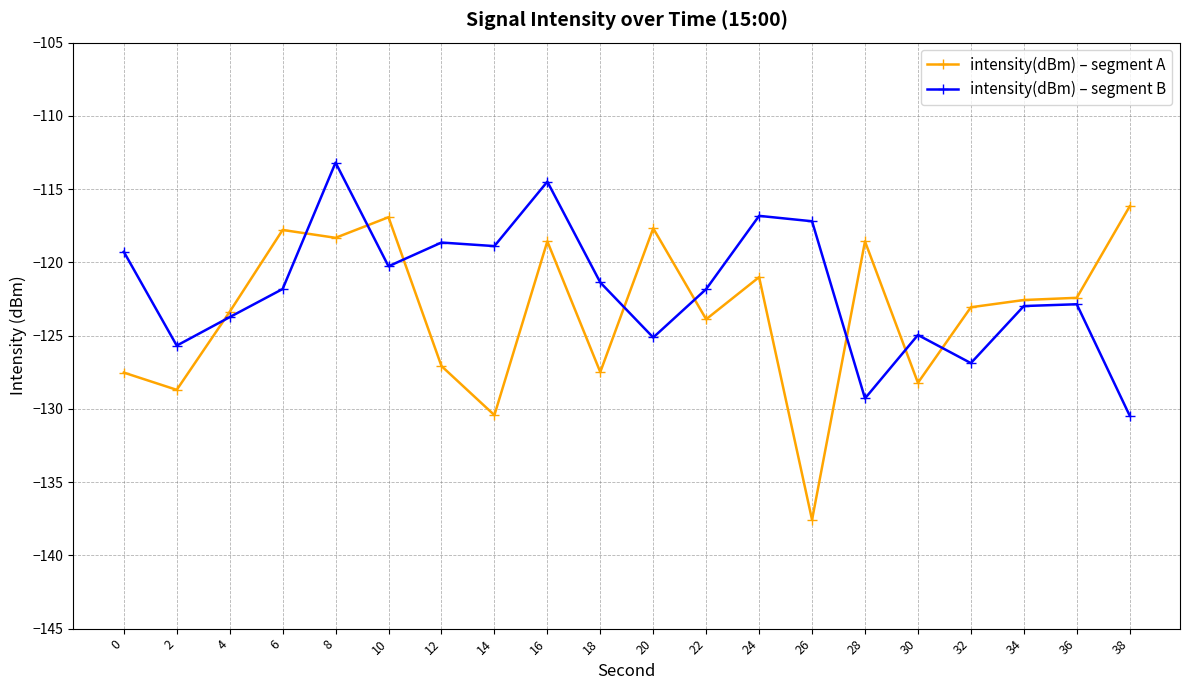

True or false: intensity(dBm) – segment A has more than 2 points higher than both neighbors.

True